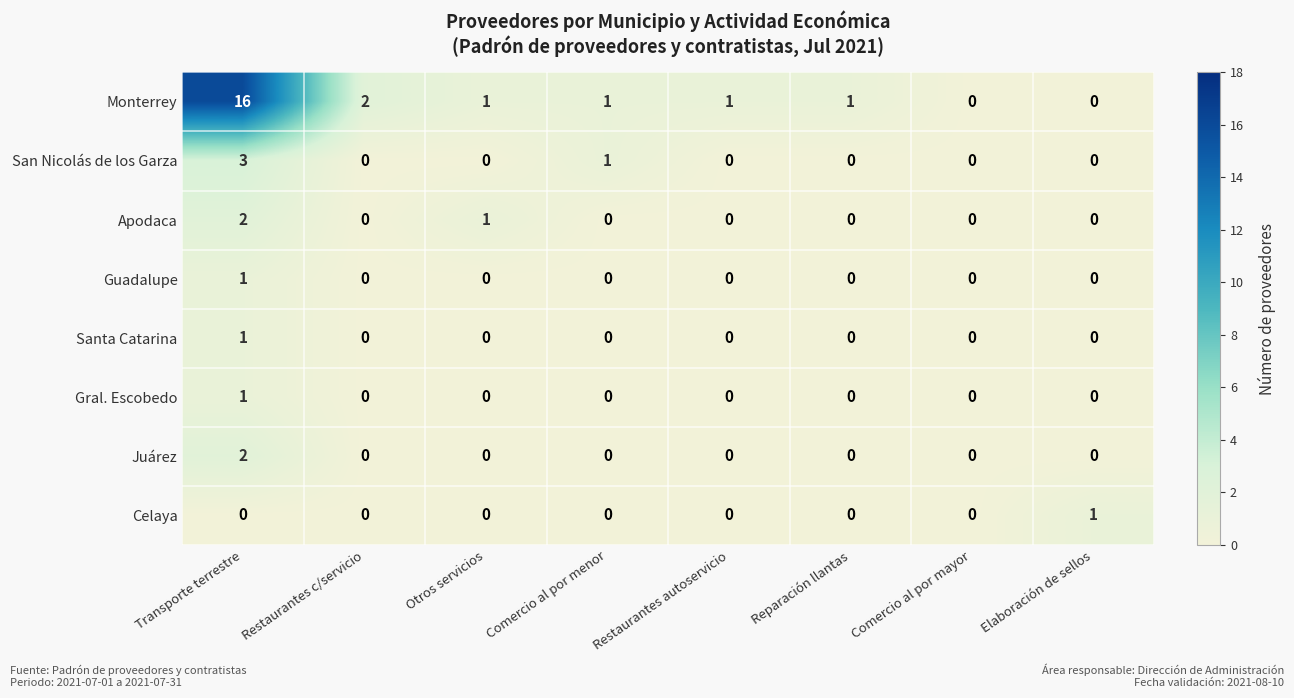

Between Comercio al por menor and Reparación llantas, which series saw the biggest shift?

San Nicolás de los Garza